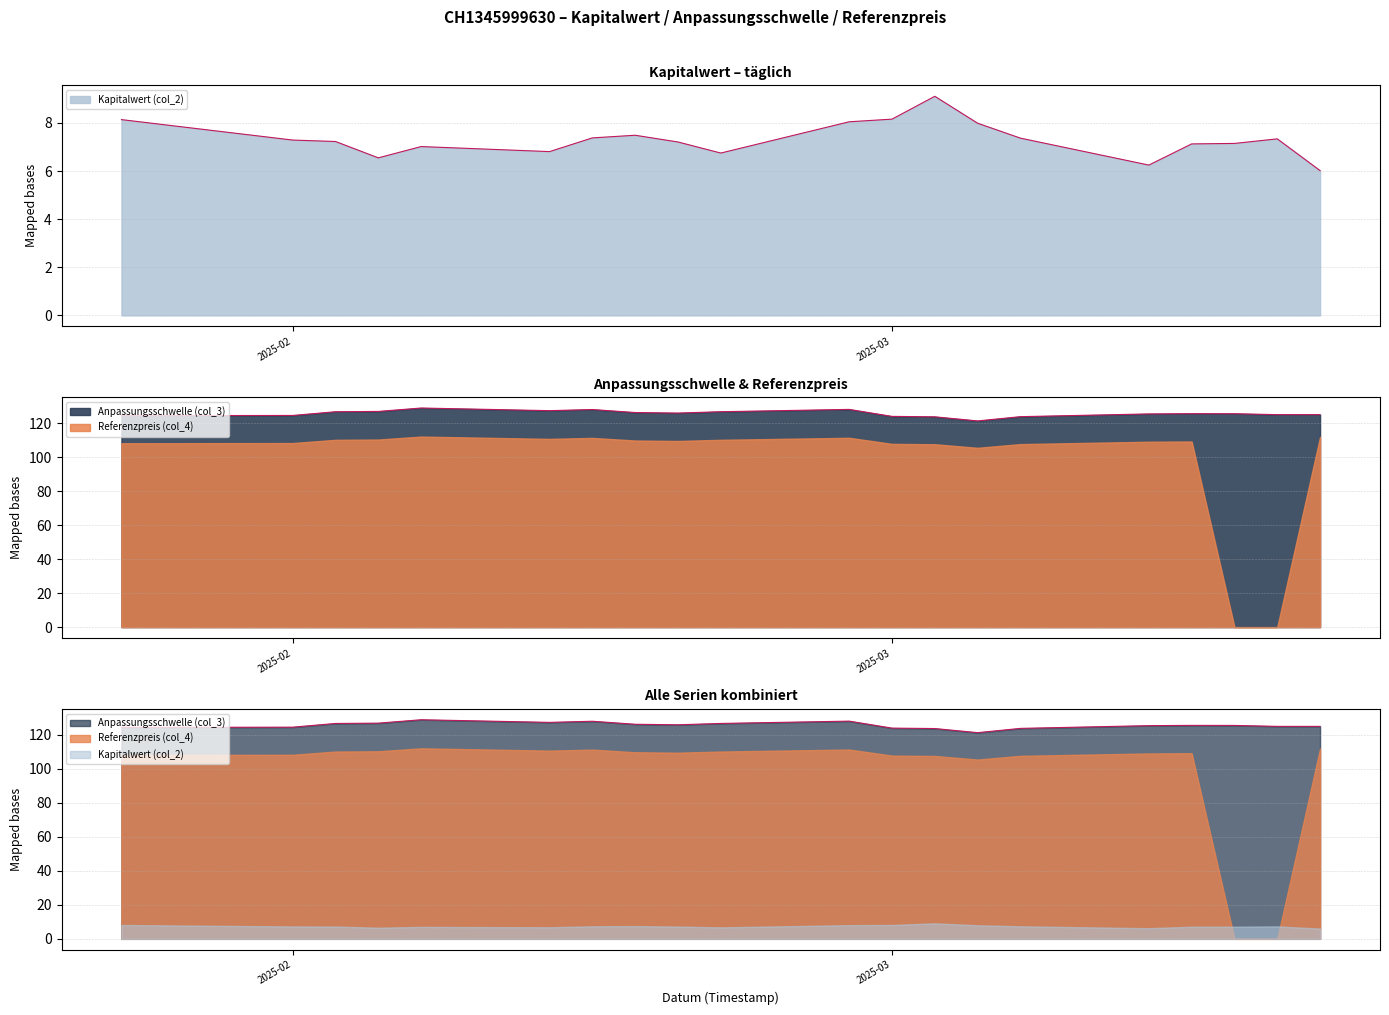

What is the label of the 12th point from the left?

2025-02-27